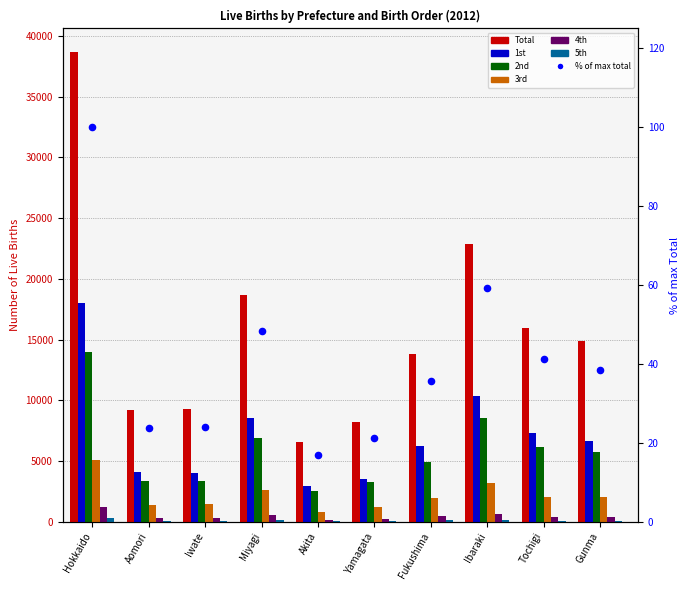

What is the total value across all series at Iwate?

18518